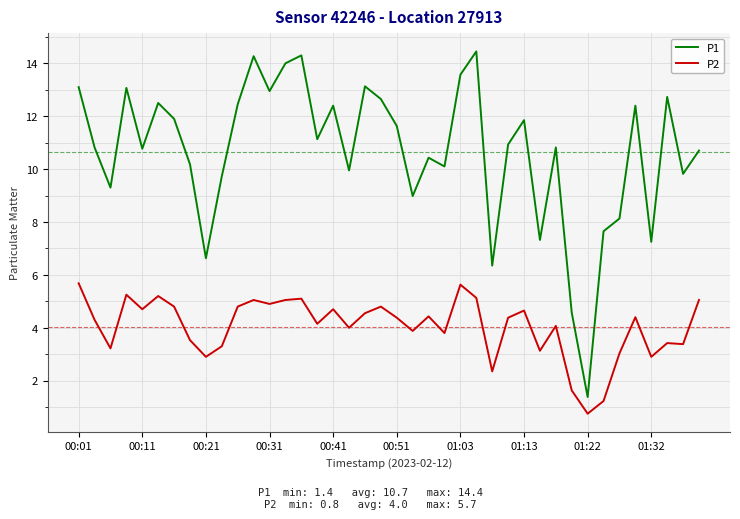

Which series has the largest total across all categories?

P1